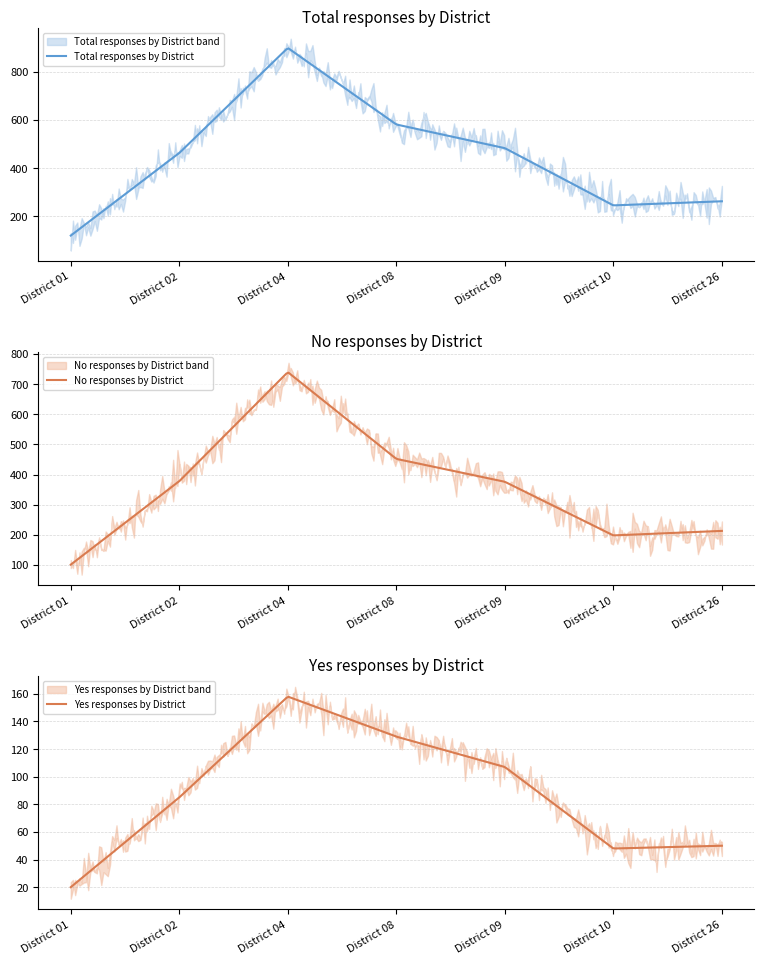

What is the difference between the second highest and second lowest values in the Yes series?

81